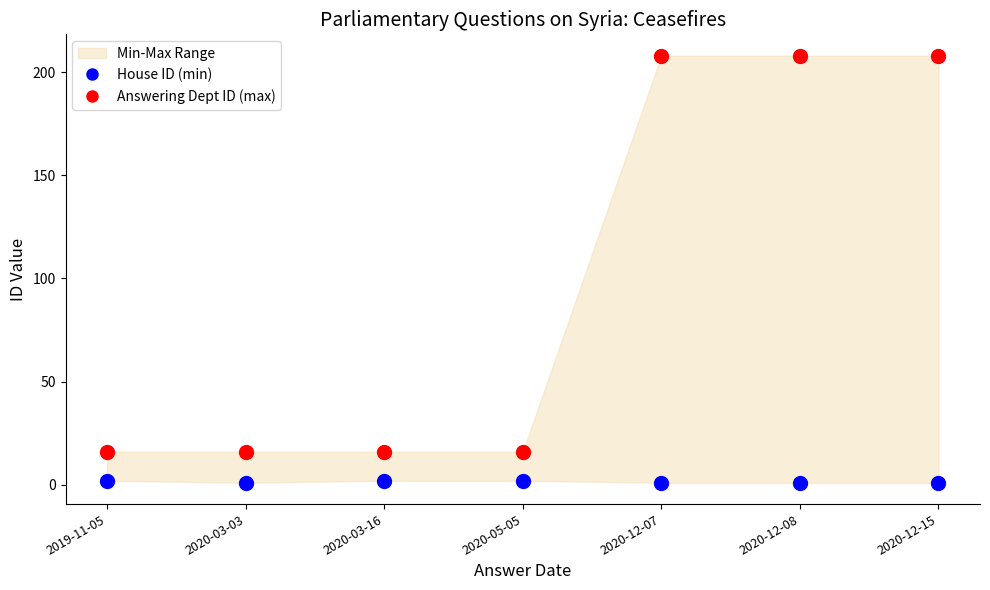

Which series contains the highest Y value?

Answering Dept ID (max)